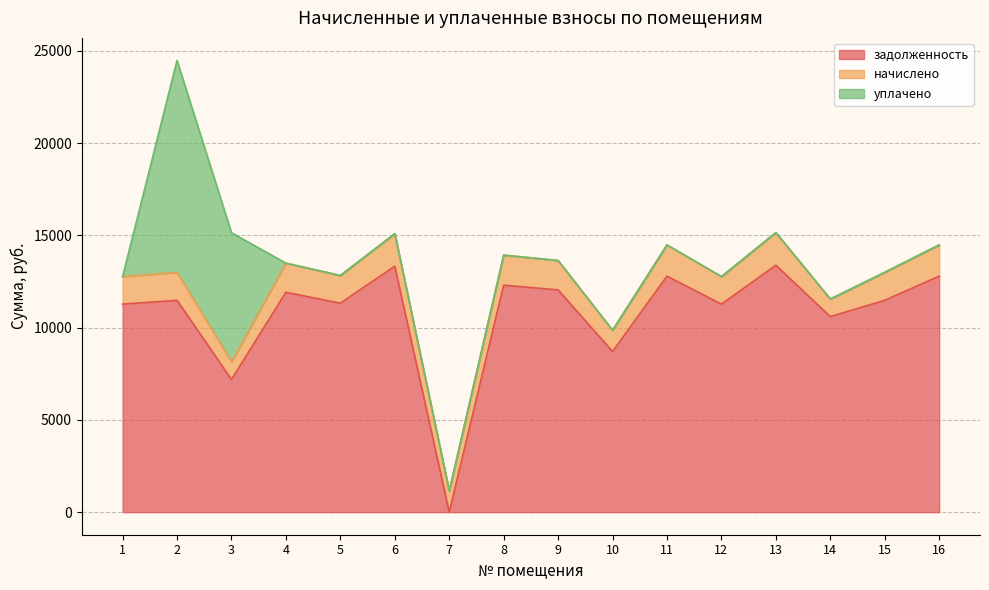

List the series in order of their peak value, lowest first.

начислено, уплачено, задолженность